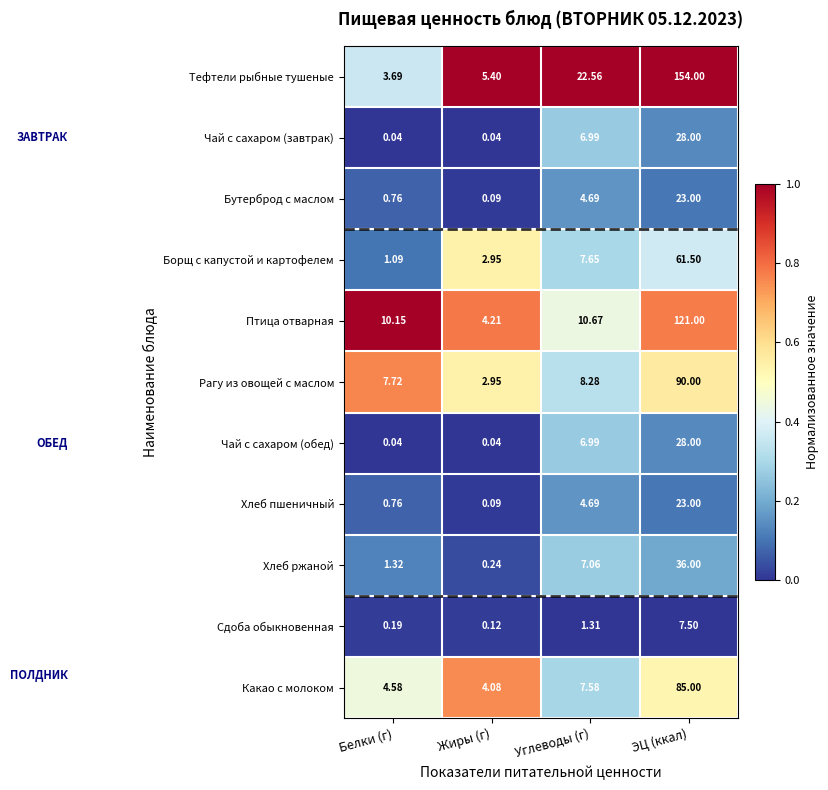

Rank the categories by Сдоба обыкновенная value from lowest to highest.

Жиры (г), Белки (г), Углеводы (г), ЭЦ (ккал)